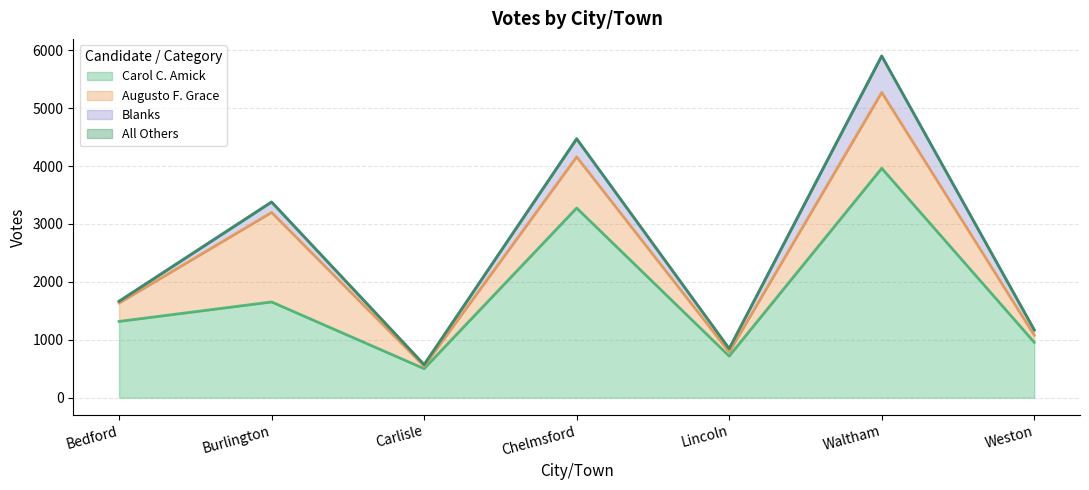

Reading right to left, transcribe all the data shown in this chart.

Augusto F. Grace: Weston=122	Waltham=1310	Lincoln=69	Chelmsford=883	Carlisle=43	Burlington=1546	Bedford=317
Blanks: Weston=92	Waltham=629	Lincoln=59	Chelmsford=312	Carlisle=26	Burlington=179	Bedford=30
All Others: Weston=0	Waltham=0	Lincoln=0	Chelmsford=0	Carlisle=0	Burlington=1	Bedford=0
Carol C. Amick: Weston=956	Waltham=3961	Lincoln=718	Chelmsford=3275	Carlisle=501	Burlington=1653	Bedford=1317